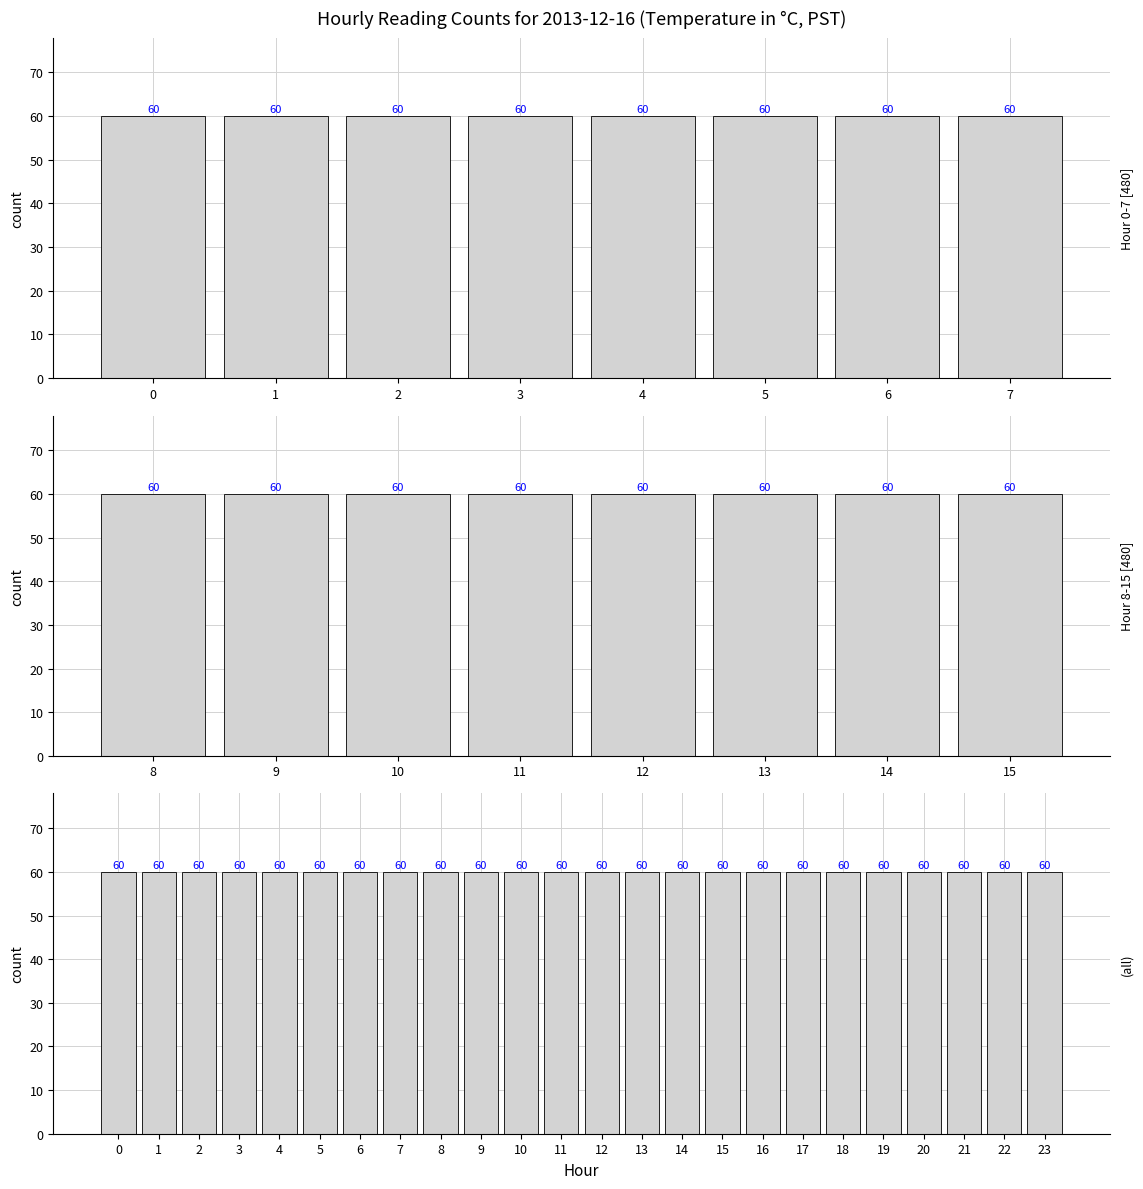

Rank the categories by value from lowest to highest.

4, 5, 3, 2, 1, 6, 0, 7, 23, 8, 22, 21, 9, 20, 10, 19, 11, 18, 12, 17, 13, 16, 14, 15